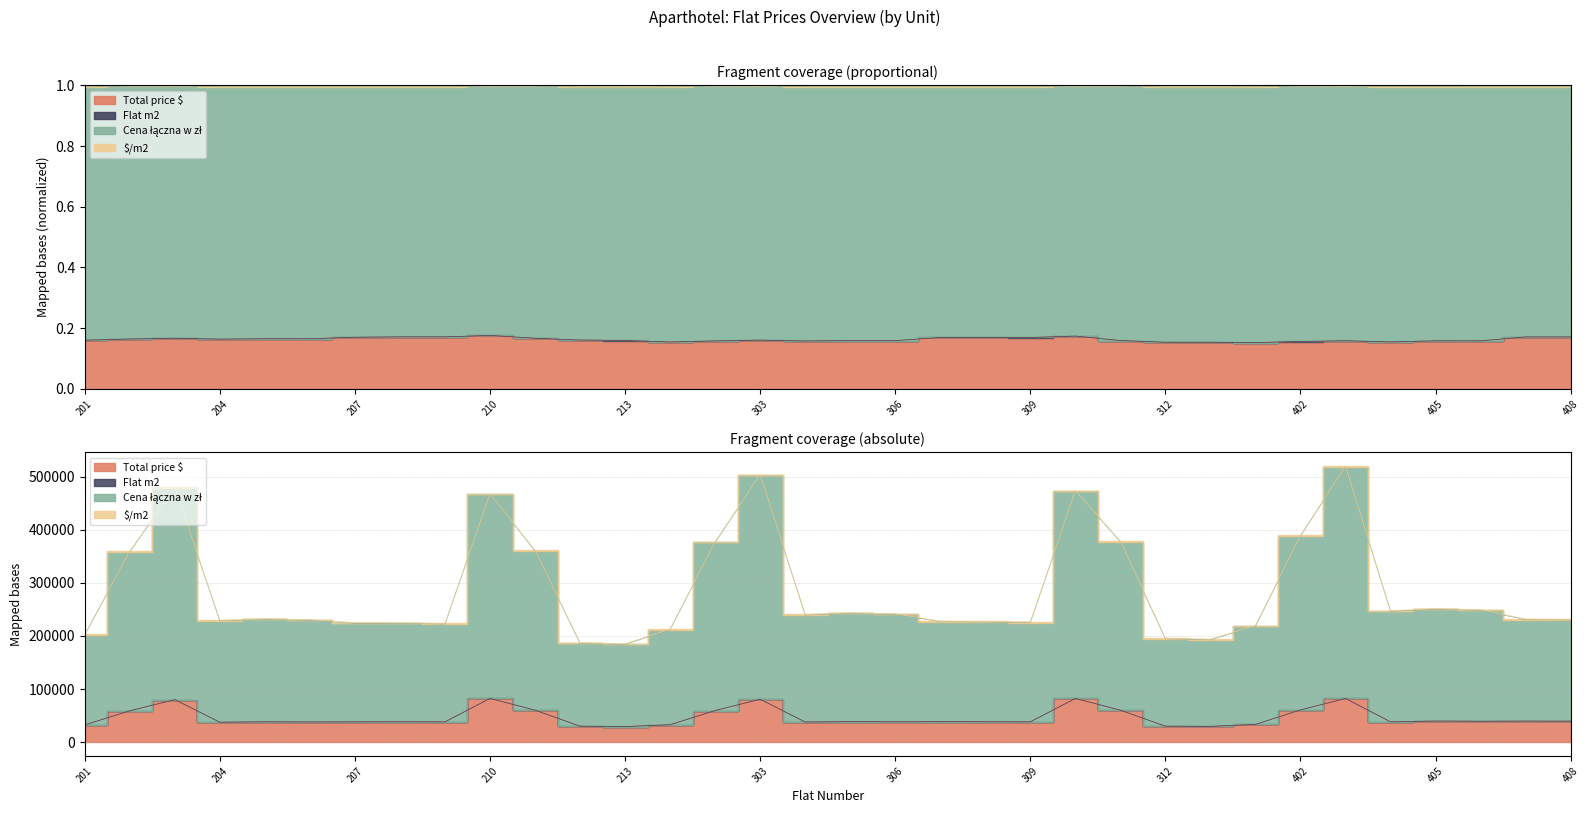

What is the sum of all Flat m2 values?

1583365.2